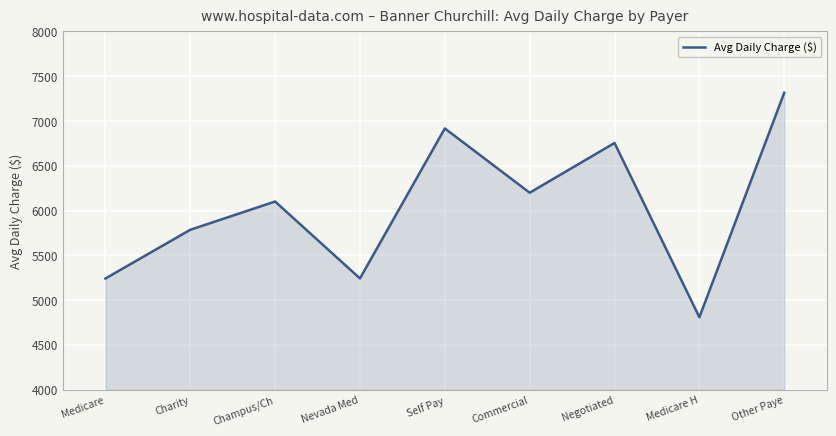

What is the difference between the second highest and second lowest values?

1676.0